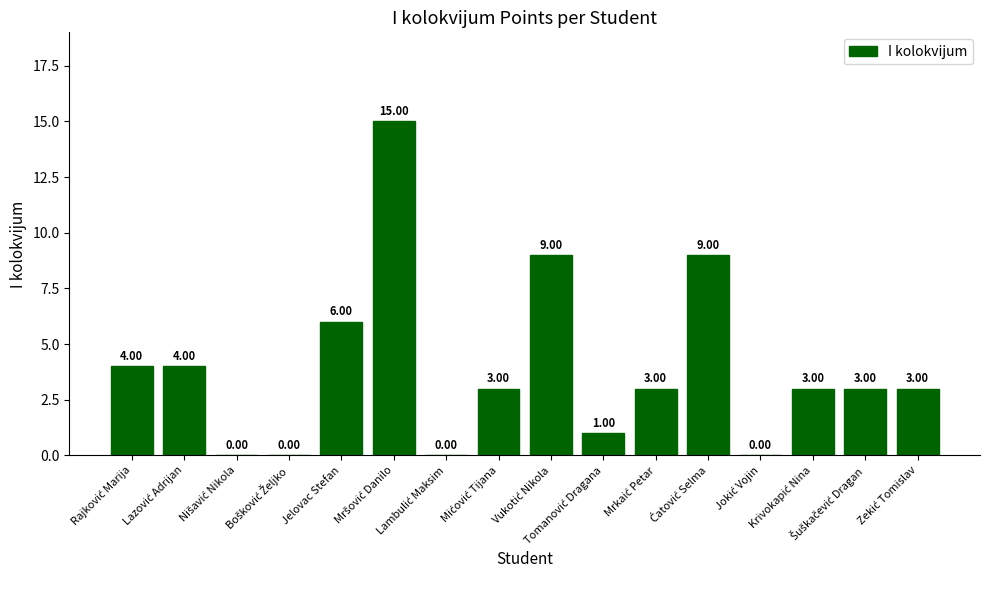

At which label is the value closest to 7?

Jelovac Stefan